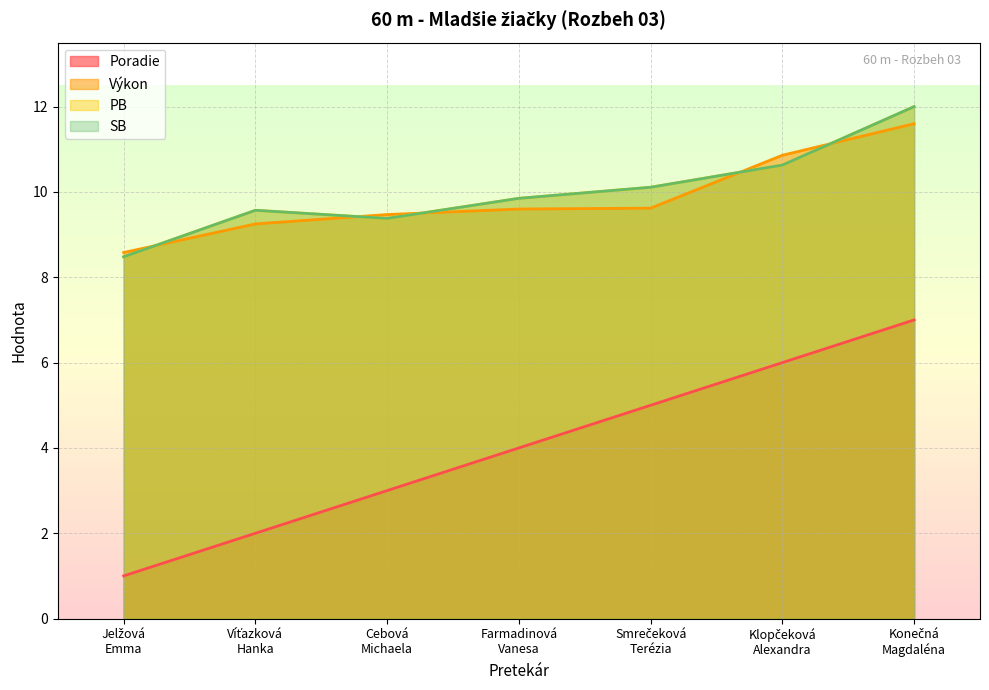

At which label does Výkon line first exceed 9?

Víťazková
Hanka